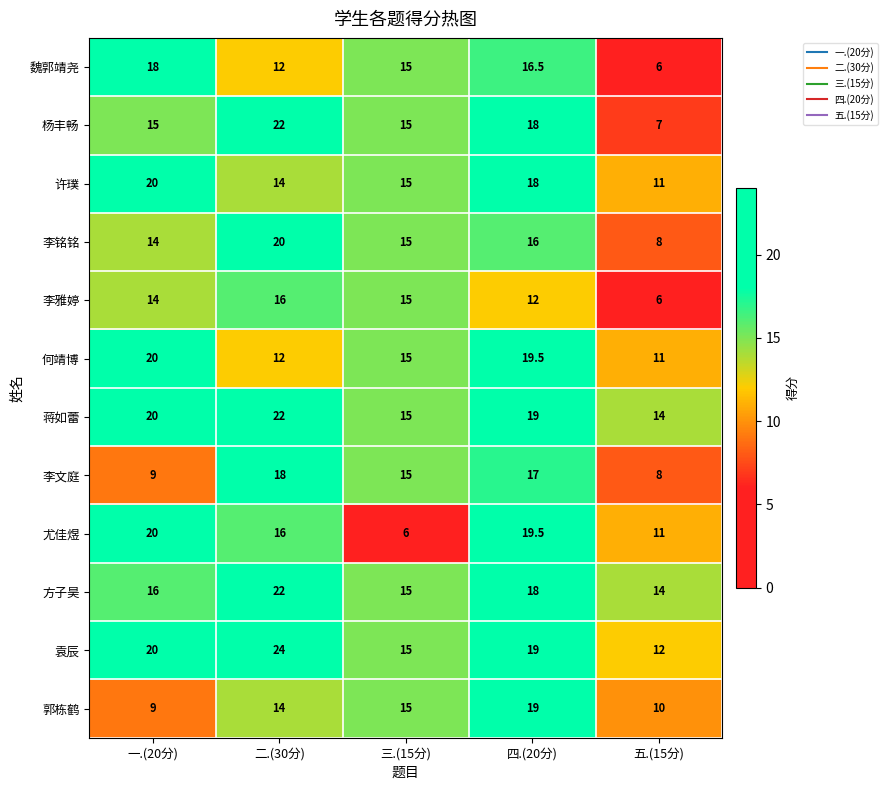

At which label does 方子昊 reach its minimum?

五.(15分)